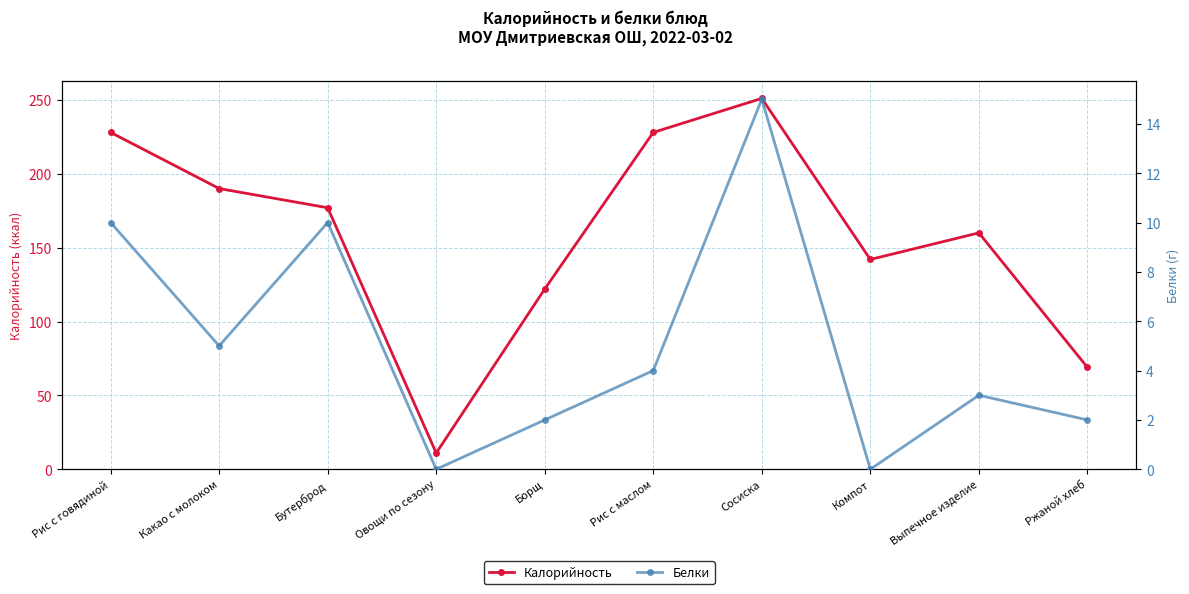

Does the chart have visible grid lines?

Yes